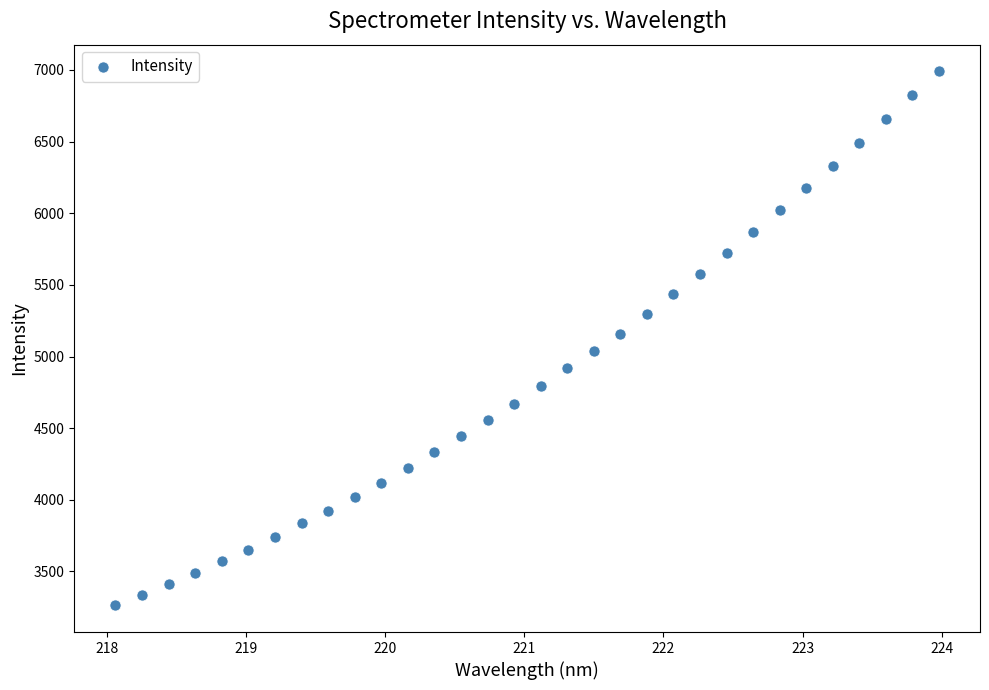

What is the range of Y values (max minus min)?

3726.4